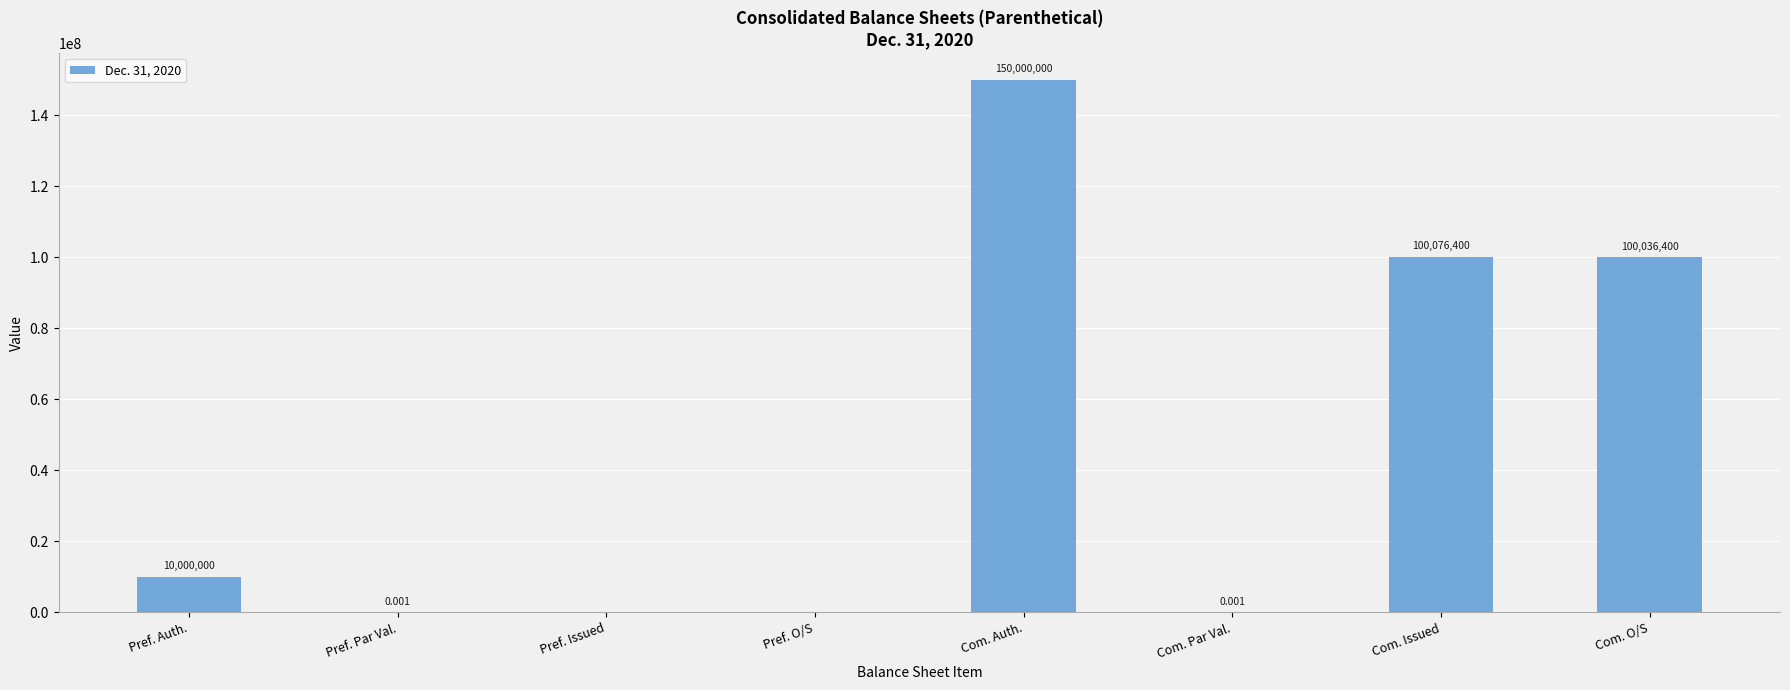

Which has a higher value, Com. Auth. or Pref. Auth.?

Com. Auth.